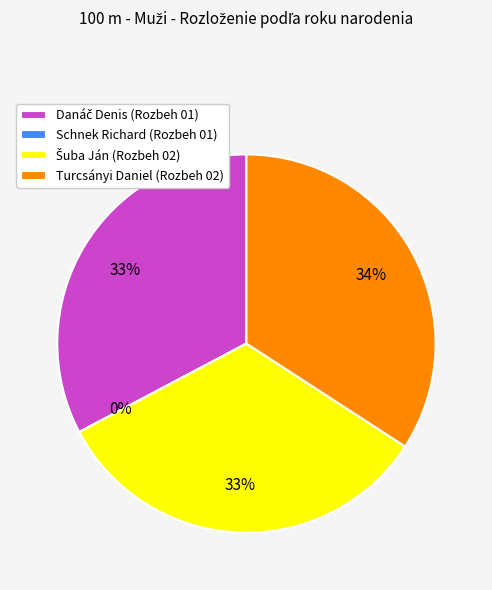

Is there a majority slice in this chart?

No